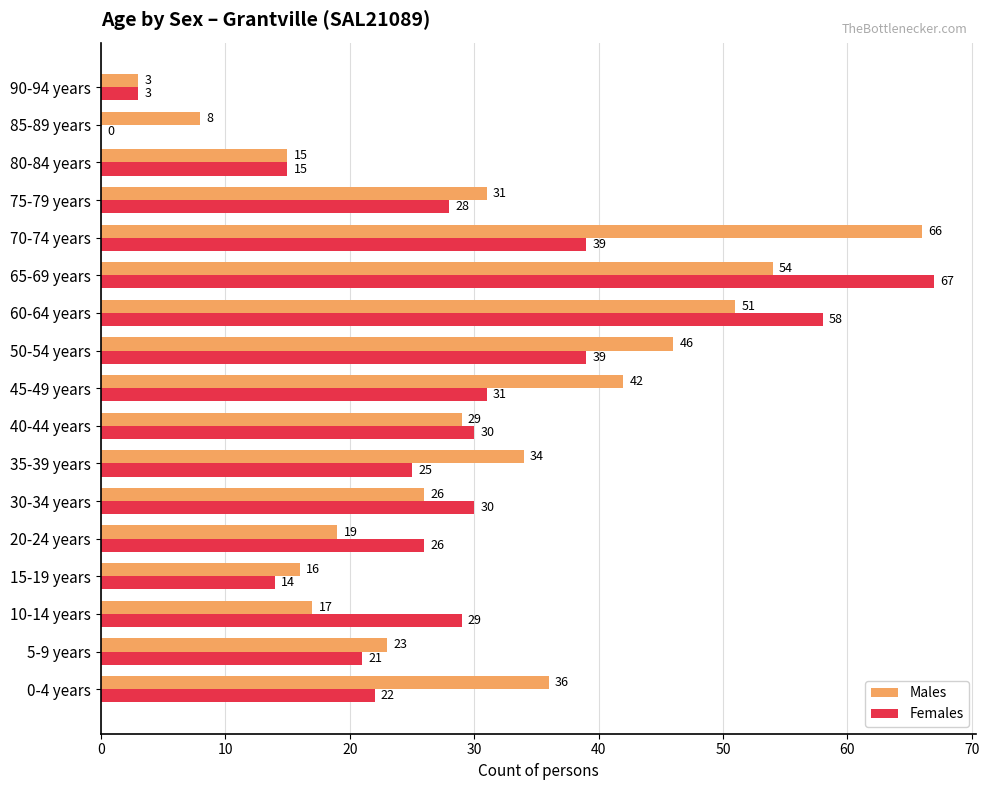

At which label does Females reach its peak?

65-69 years